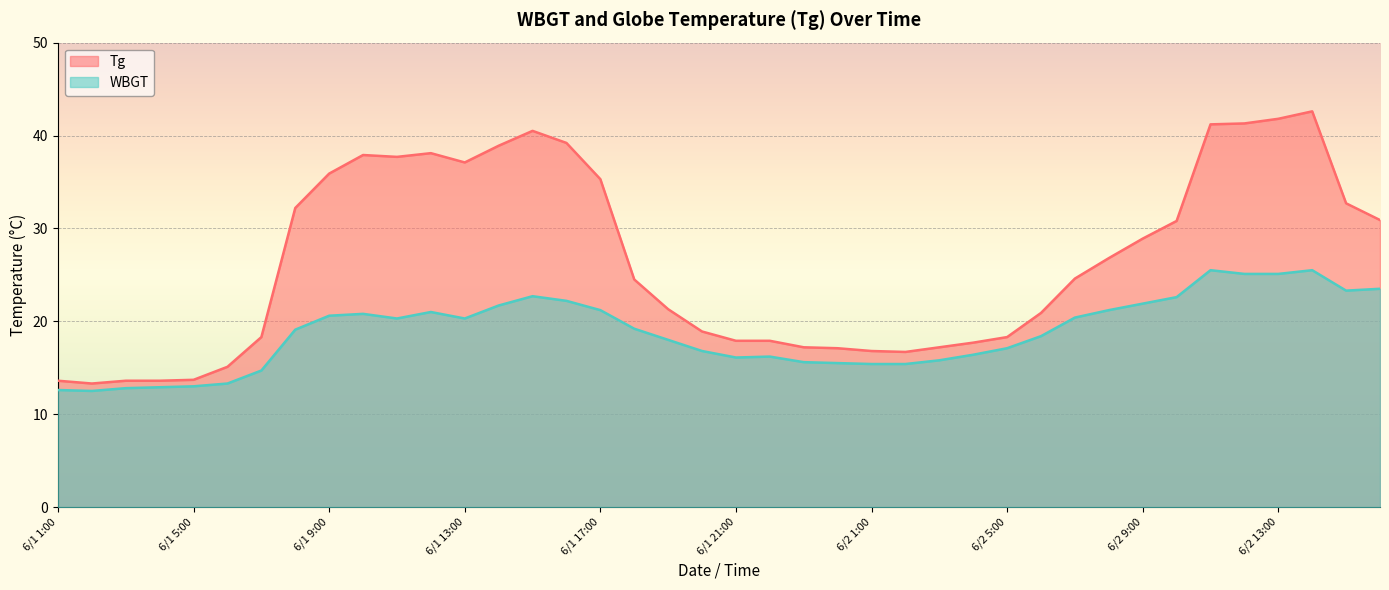

Is it true that Tg equals 9.2 at 6/2 1:00?

False